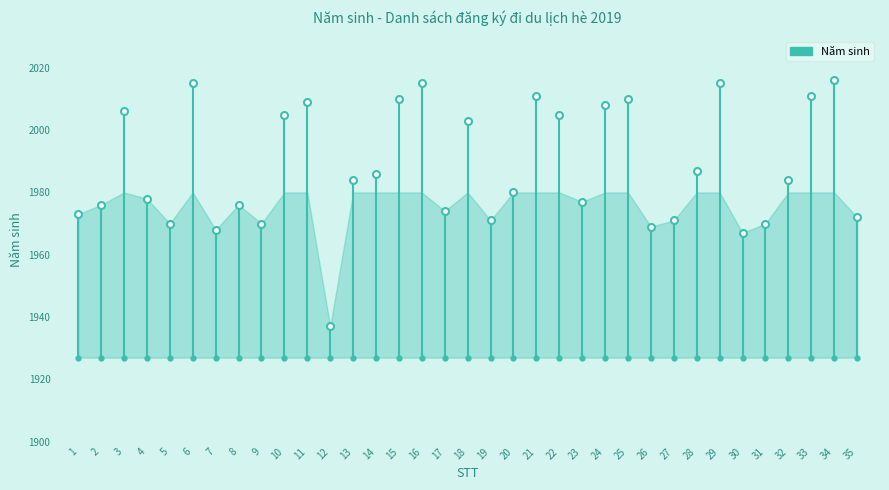

What is the smallest value displayed?

1937